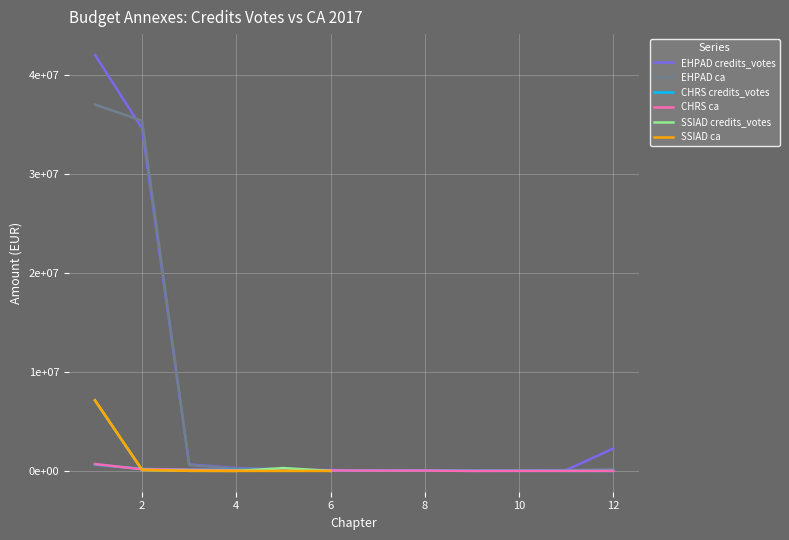

At which label does EHPAD ca reach its minimum?

8